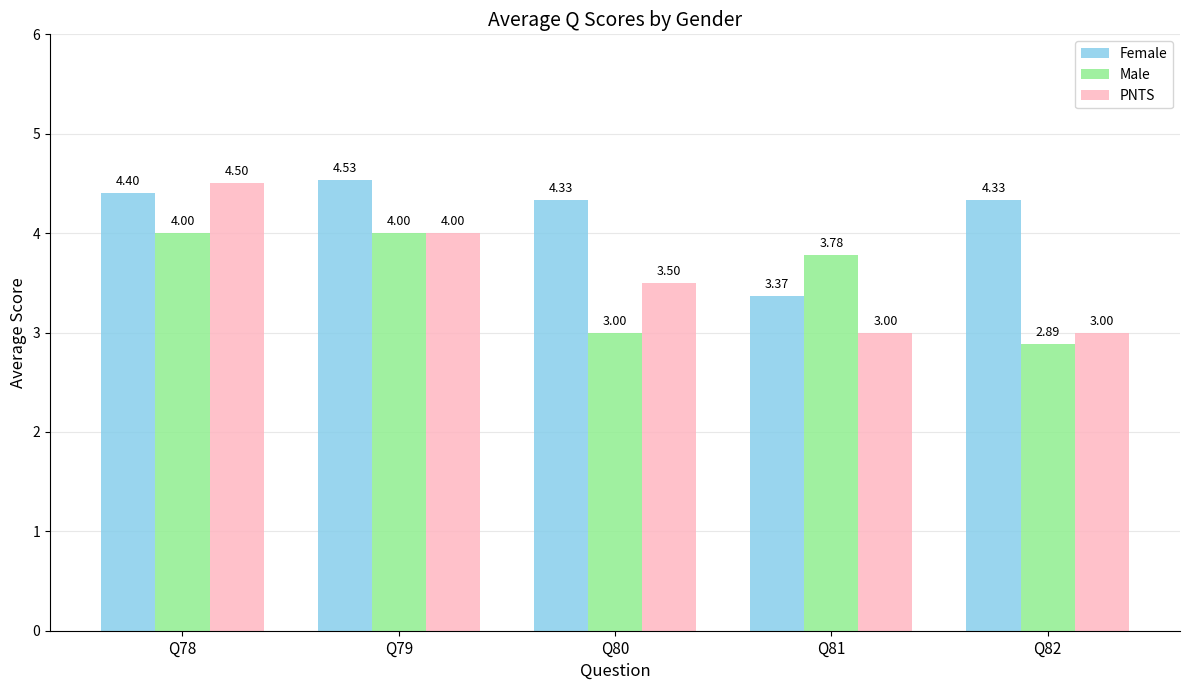

At how many categories does at least one series exceed 4?

4